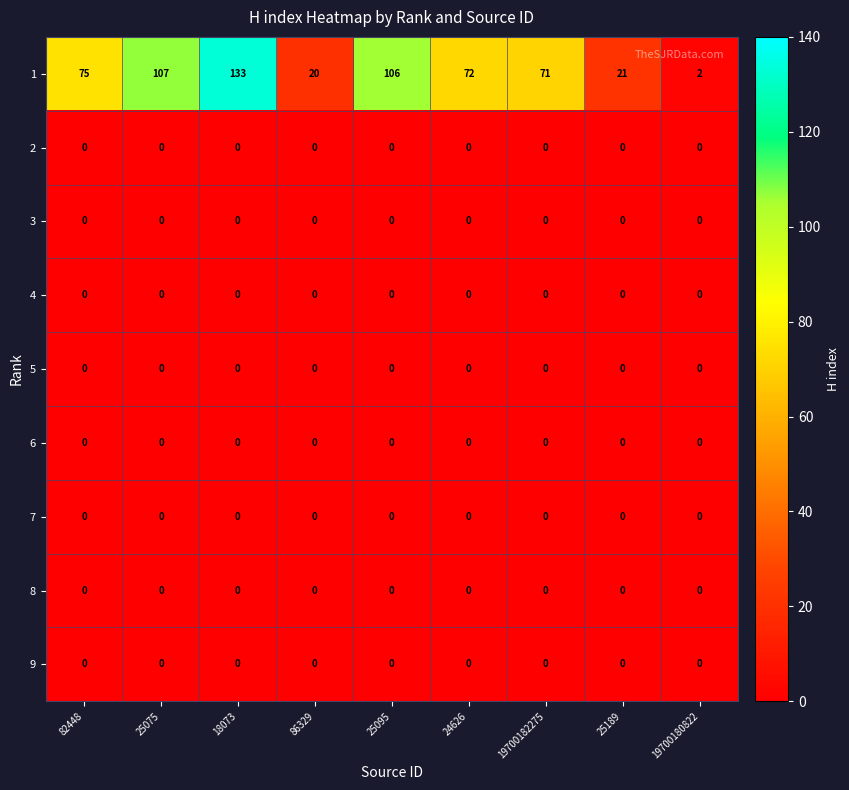

What is the difference between the highest and lowest values at 25095?

106